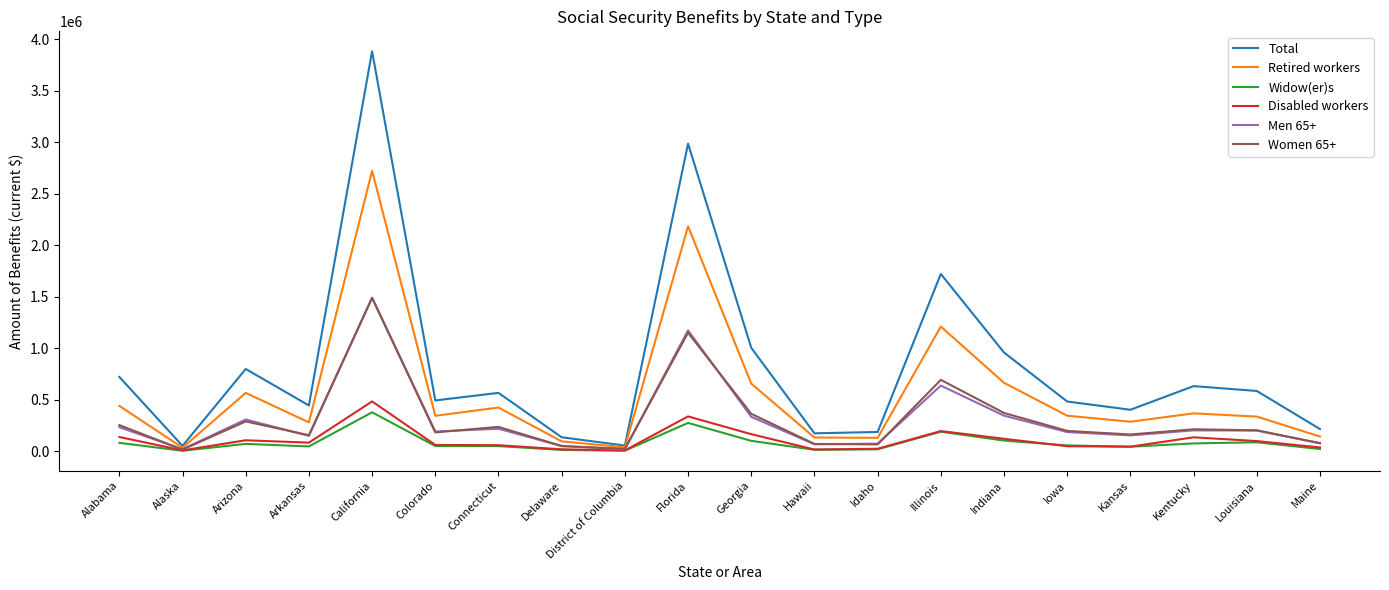

Which label corresponds to the largest value in the chart?

California